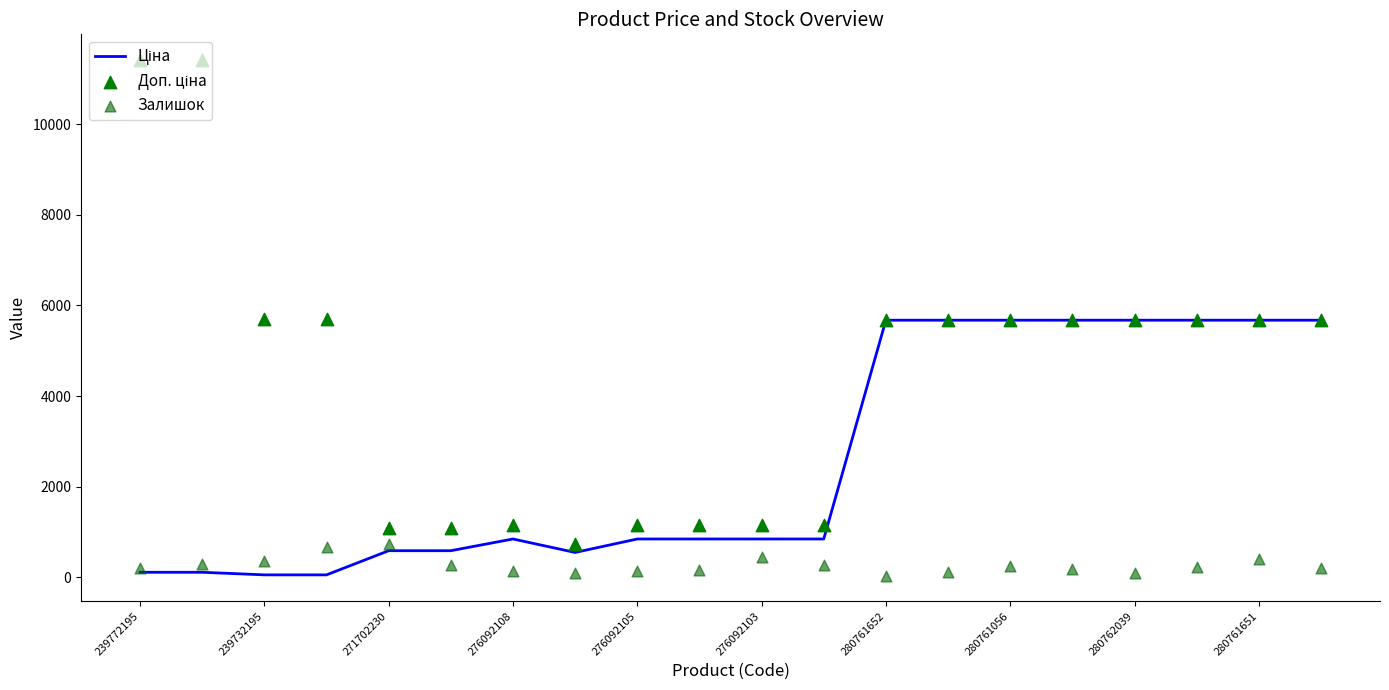

What is the total value across all series at 280761056?

11608.6